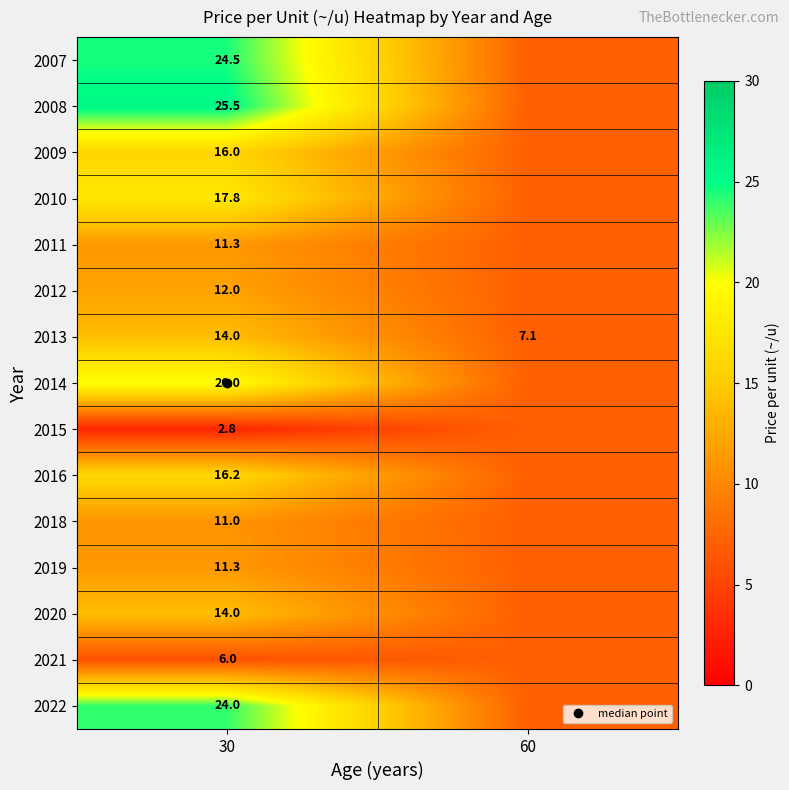

Is the value of 2007 at 30 greater than the value of 2022 at 30?

Yes